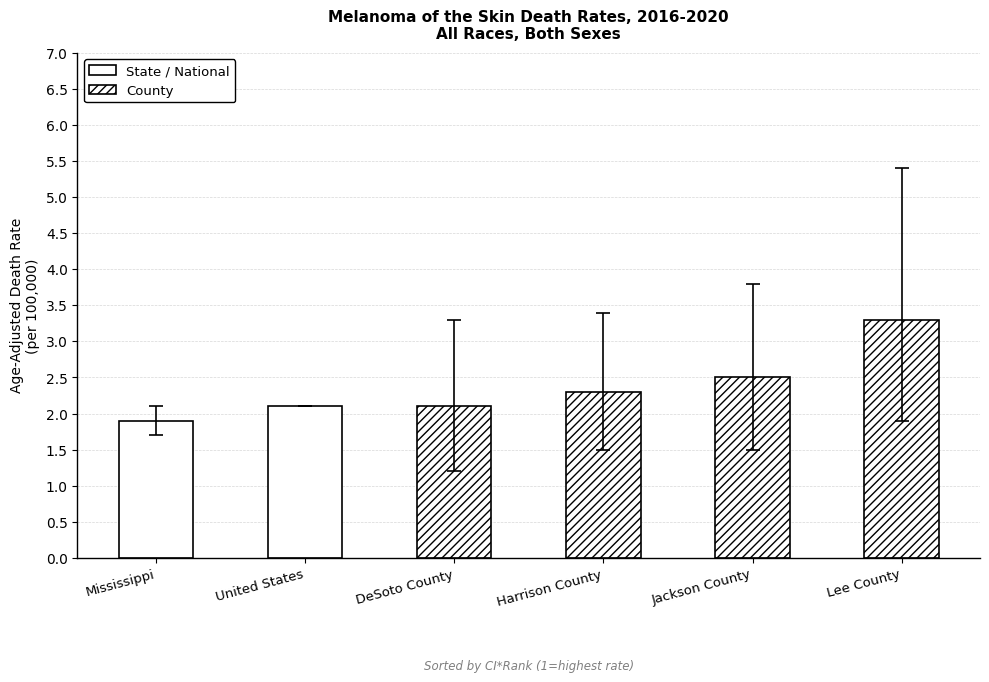

What is the difference between the highest and lowest values at Jackson County?

2.3